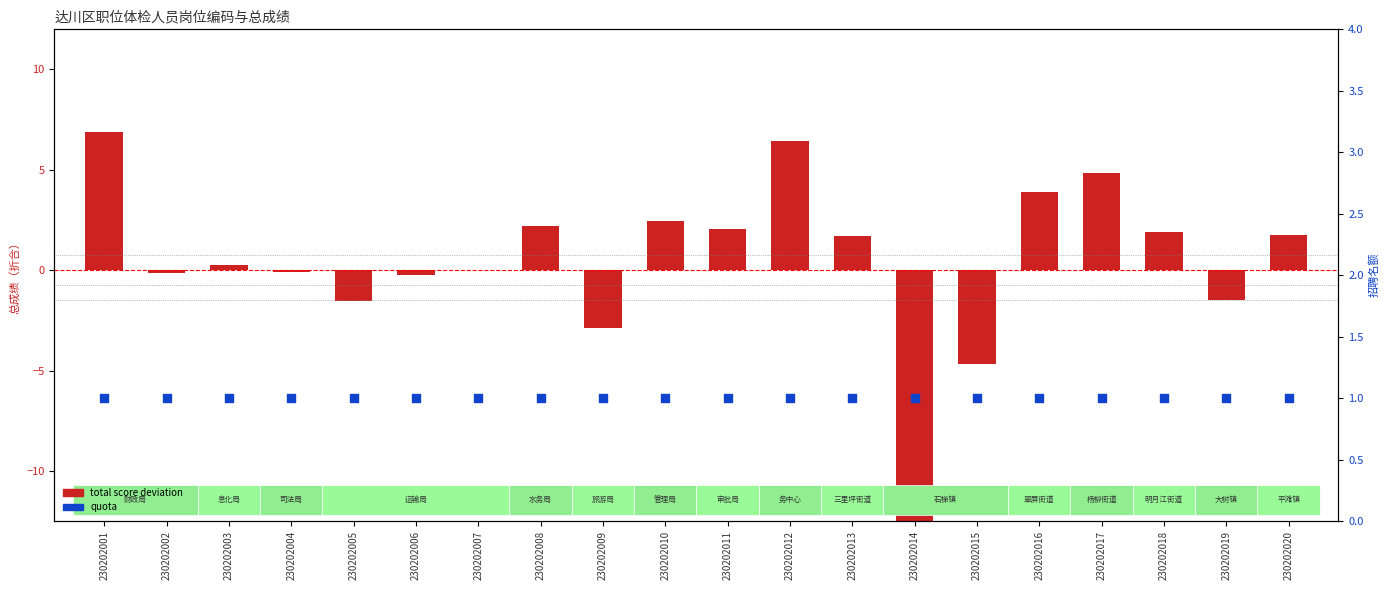

Which series has the largest total across all categories?

quota